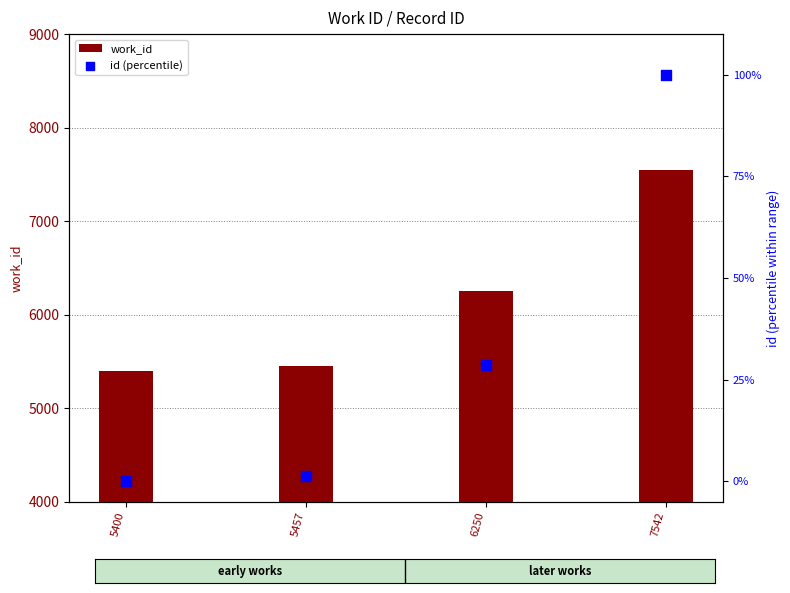

What are all the series names shown in the legend?

work_id, id (percentile)